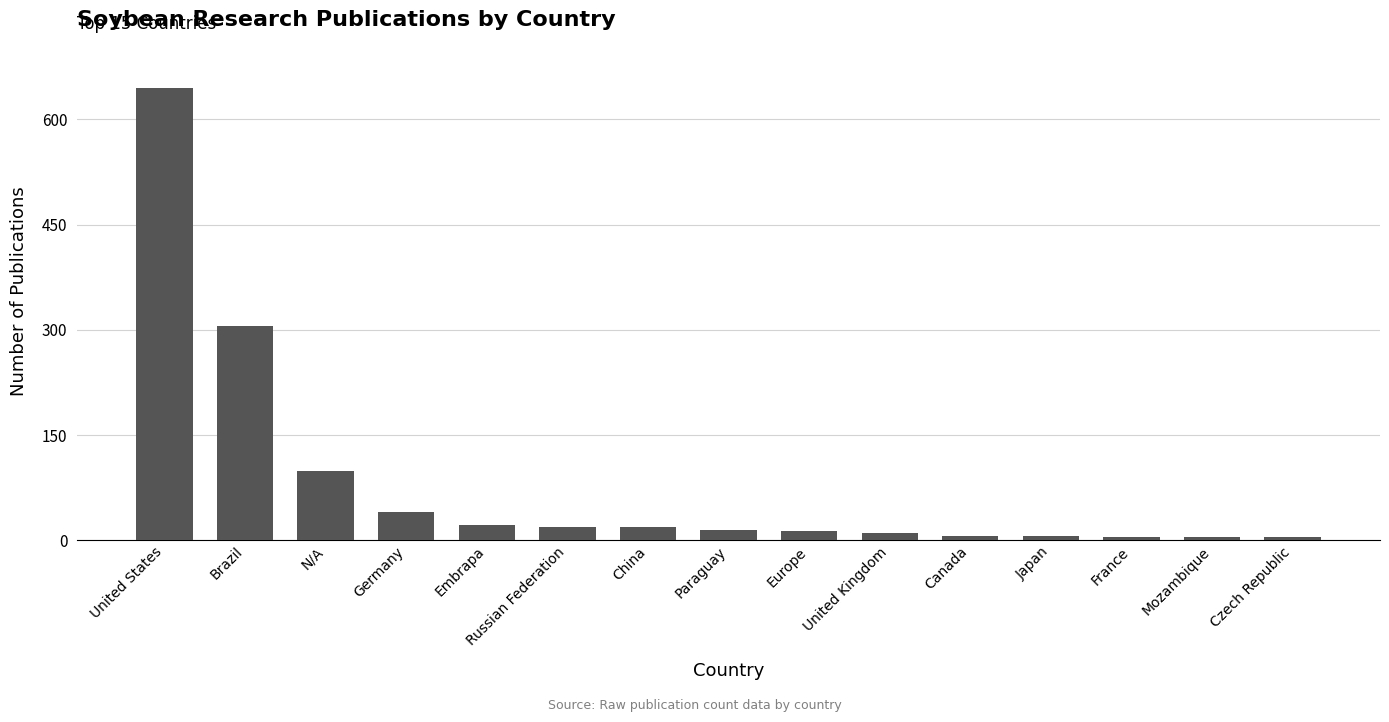

What is the change in value from Brazil to Paraguay?

-290